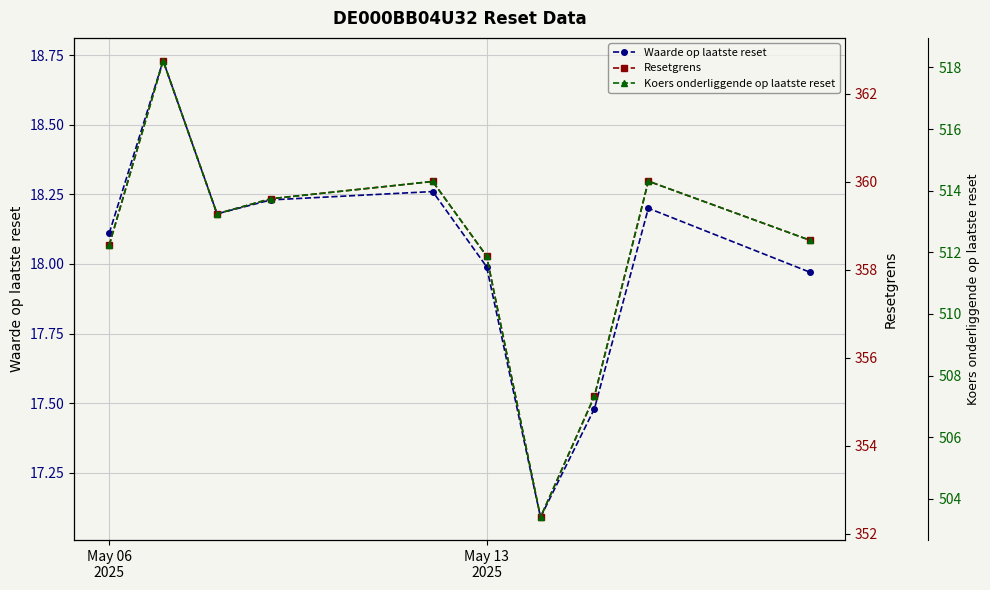

What is the average value of the Waarde op laatste reset series?

18.0